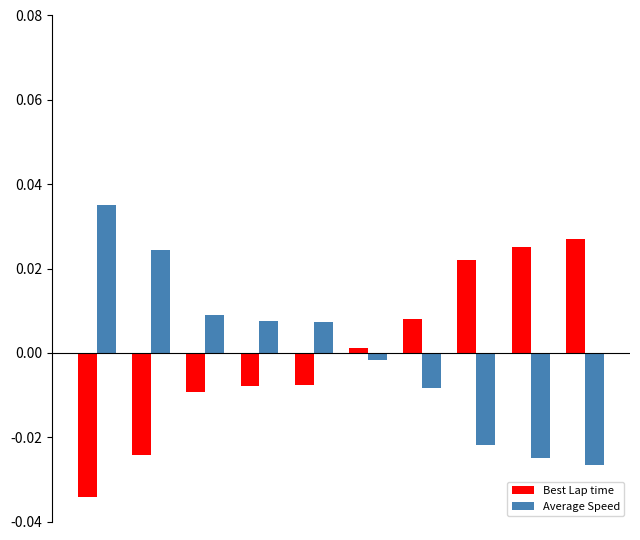

At how many categories does at least one series exceed 0?

10